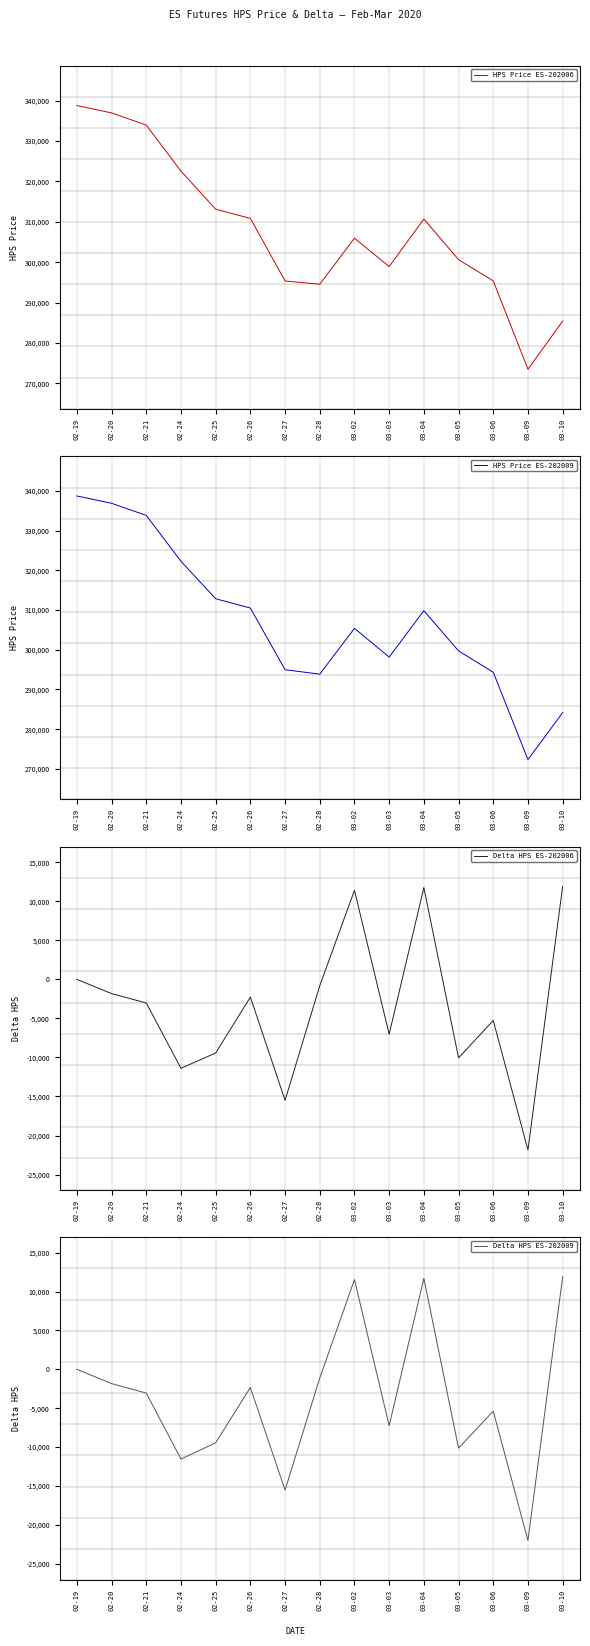

True or false: HPS Price ES-202009 and Delta HPS ES-202009 cross at least once.

False